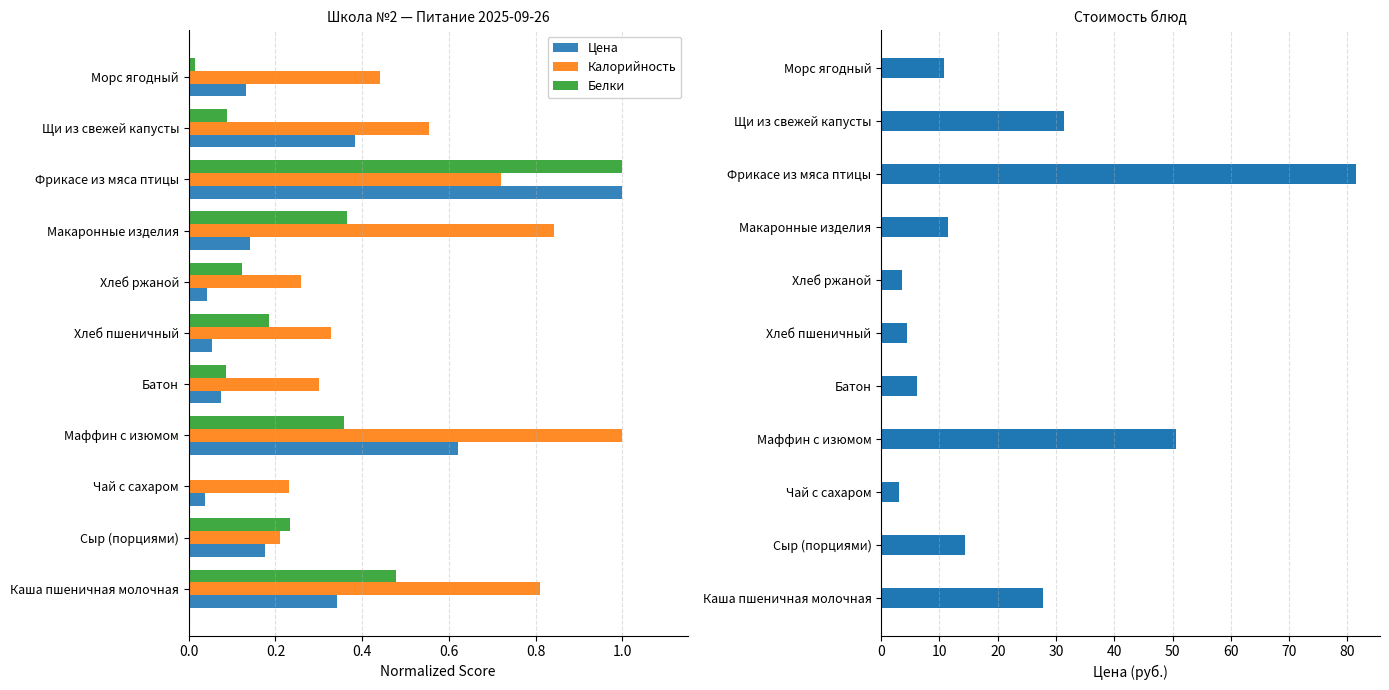

True or false: Калорийность has a value of 0.8 at Морс ягодный.

False